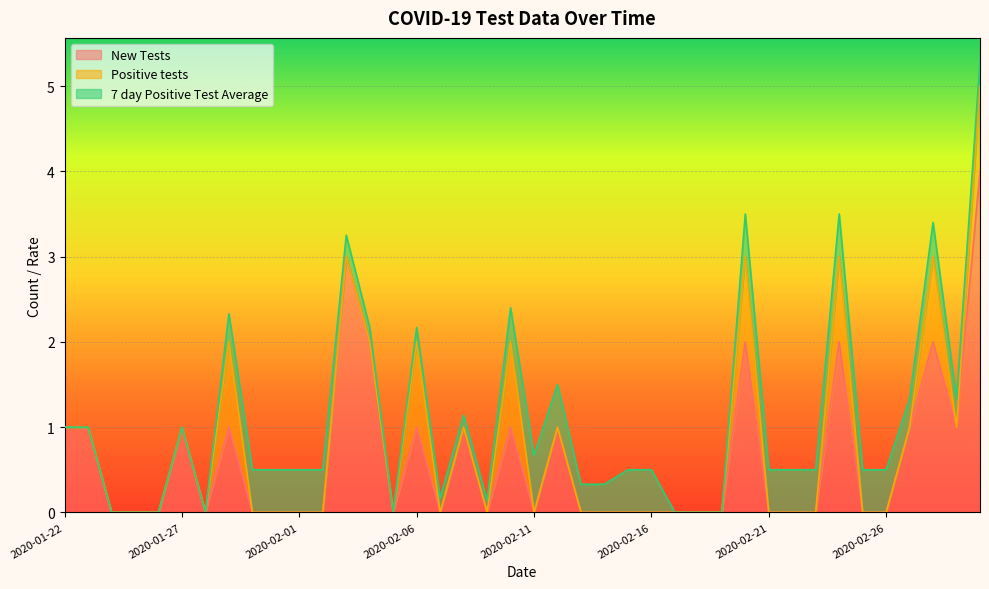

At which category does Positive tests reach its first local peak?

2020-01-29